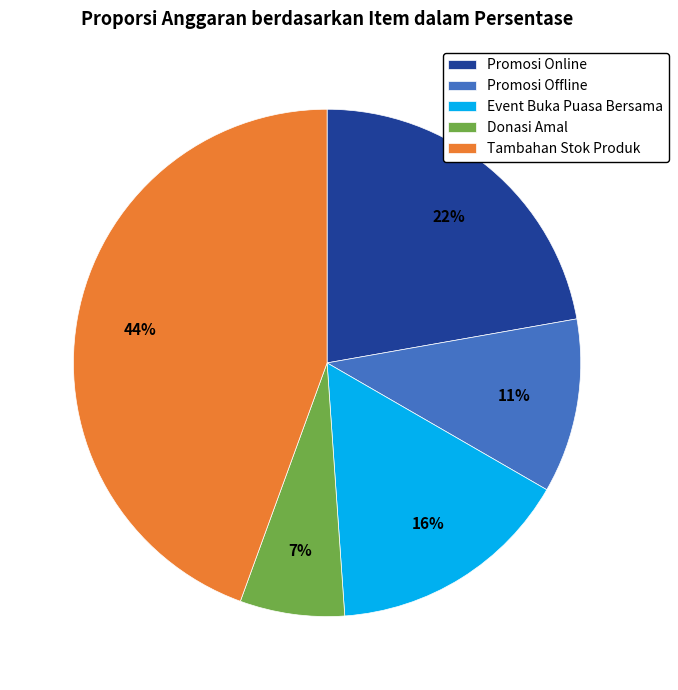

Does Tambahan Stok Produk represent more than half of the total?

No